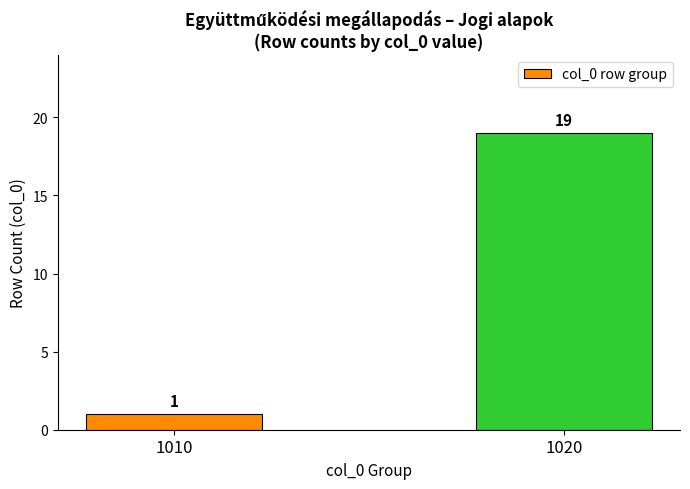

What is the change in value from 1010 to 1020?

+18